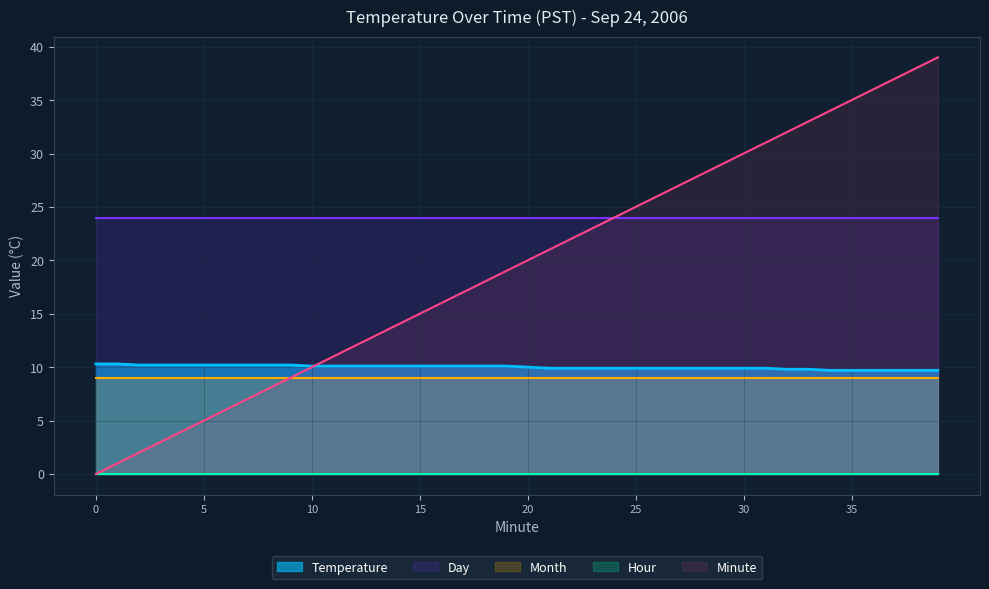

True or false: Hour and Day intersect in this chart.

False